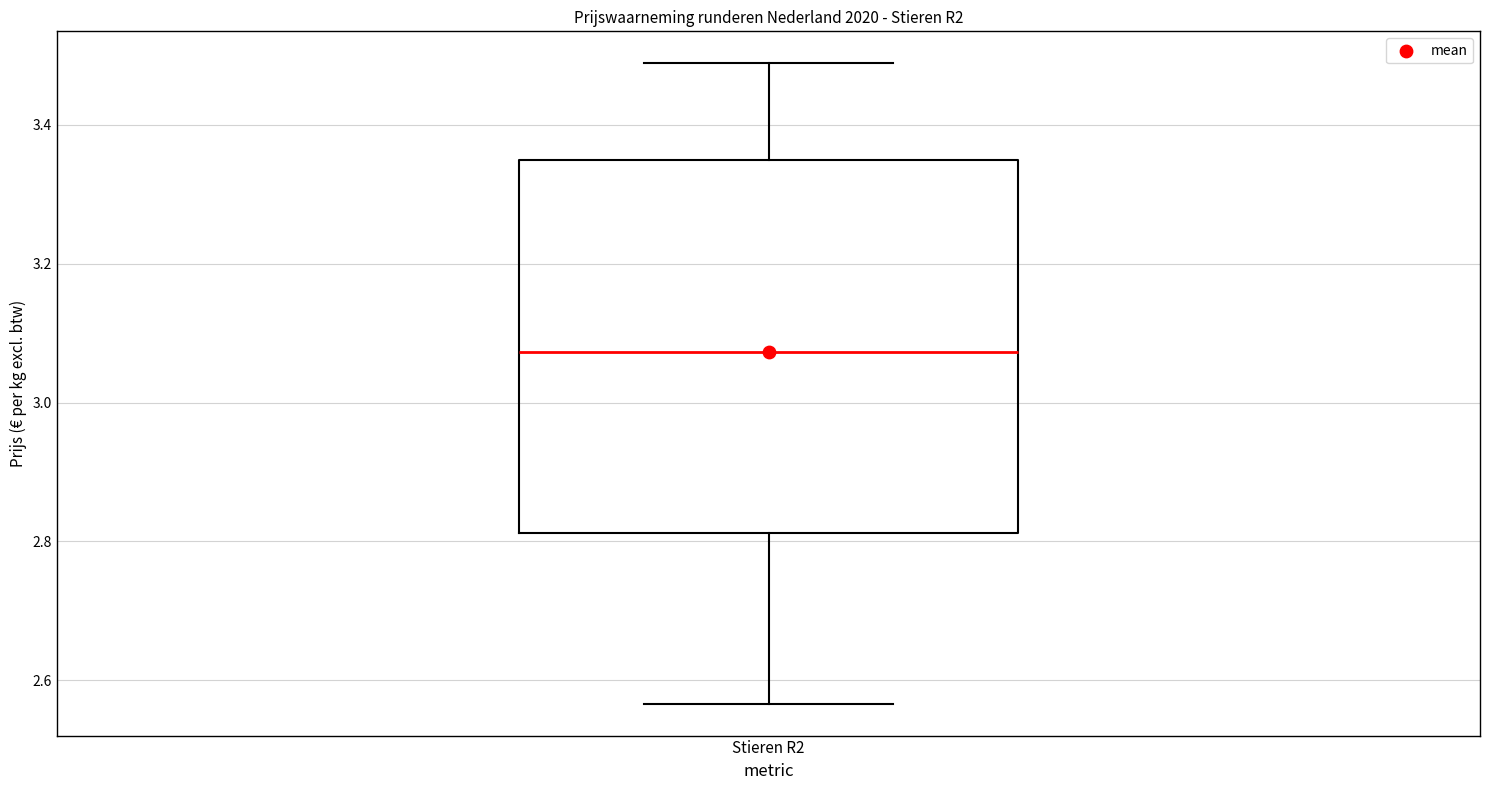

Where is the lower edge of the box for Stieren R2 on the y-axis? The values are not printed on the chart, so give them approximately, as read against the axis.

2.82